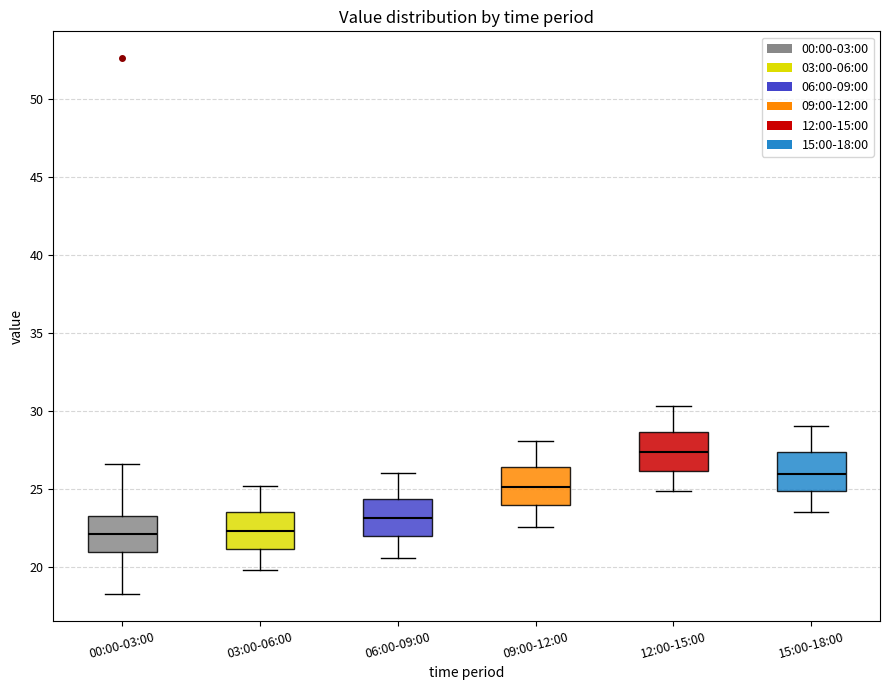

Reading left to right, read every box against the y-axis: the position of its median line, the range the box covers, and the ends of its whiskers. The values are not printed on the chart, so give them approximately, as read against the axis.

00:00-03:00: median 22.0, box 21.0 to 23.5, whiskers 18.5 to 26.5
03:00-06:00: median 22.5, box 21.0 to 23.5, whiskers 20.0 to 25.0
06:00-09:00: median 23.0, box 22.0 to 24.5, whiskers 20.5 to 26.0
09:00-12:00: median 25.0, box 24.0 to 26.5, whiskers 22.5 to 28.0
12:00-15:00: median 27.5, box 26.0 to 28.5, whiskers 25.0 to 30.5
15:00-18:00: median 26.0, box 25.0 to 27.5, whiskers 23.5 to 29.0